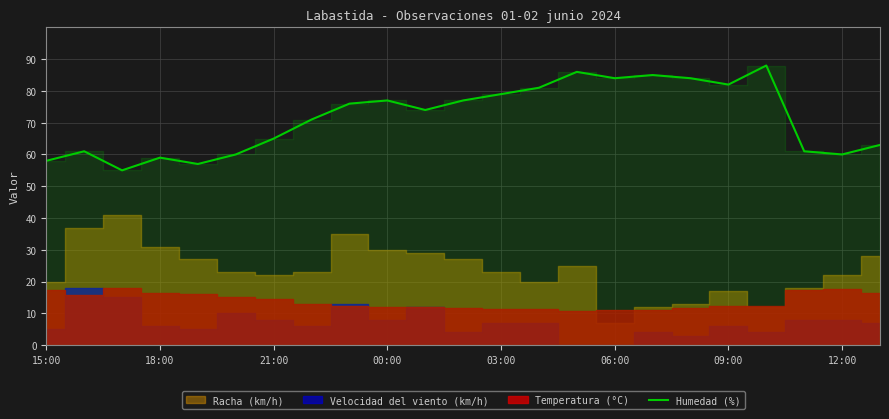

True or false: there are more than 2 points higher than both neighbors.

True